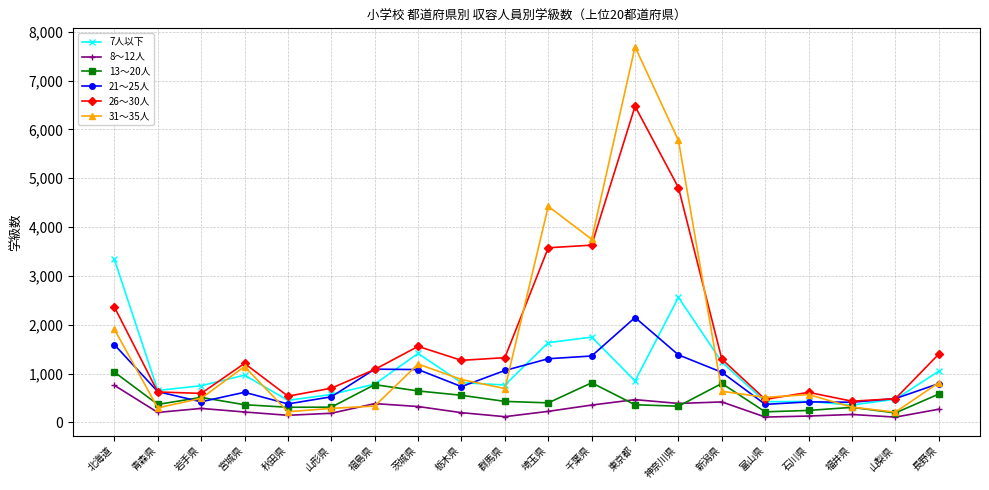

Which category has the highest value in the 21～25人 series?

東京都